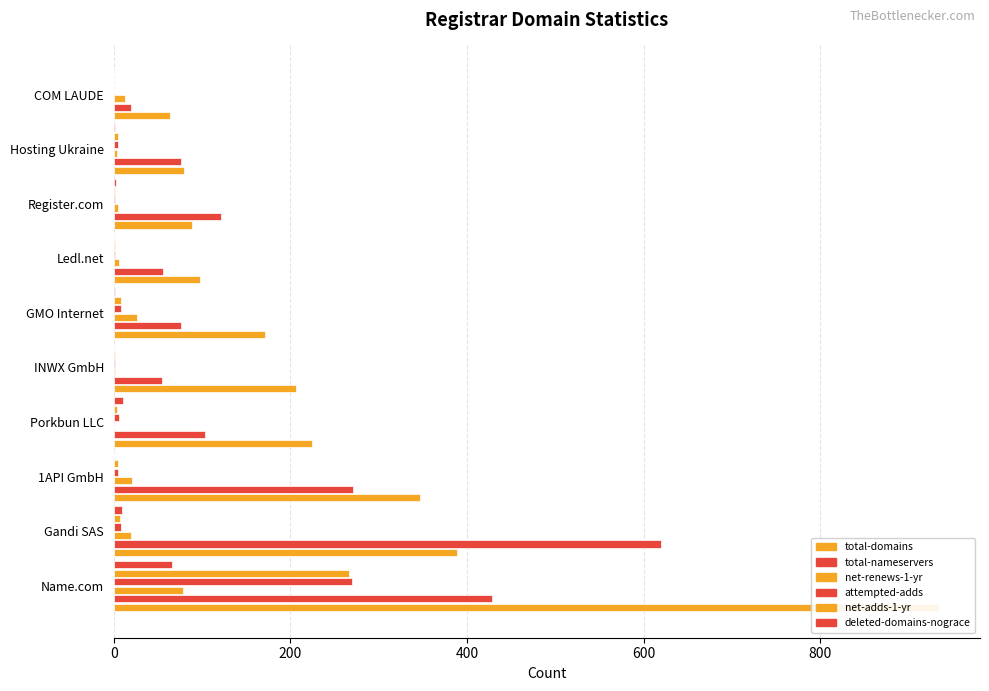

How many data points in total-domains are less than 206?

5